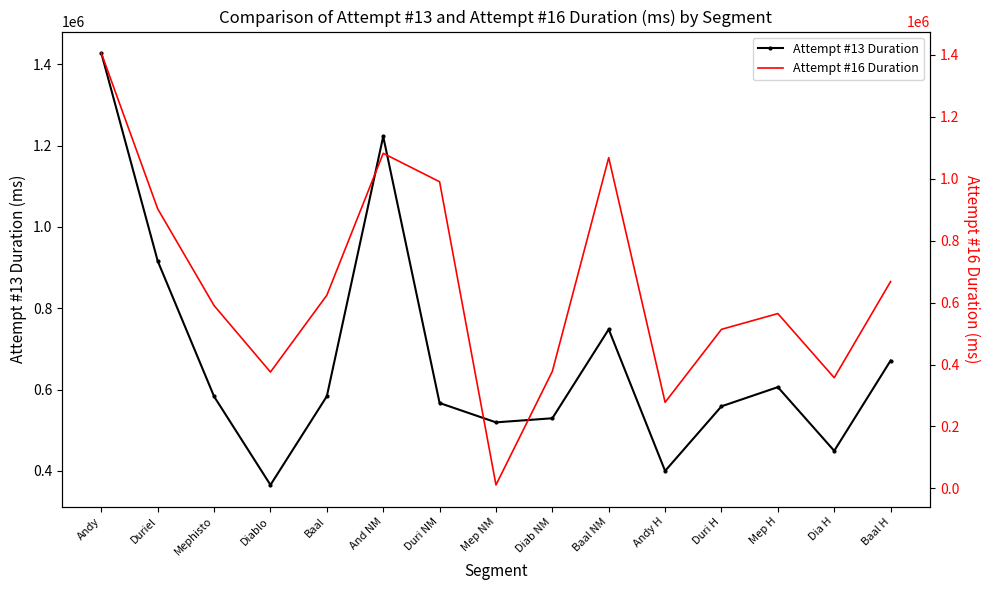

What is the label of the 7th point from the right?

Diab NM